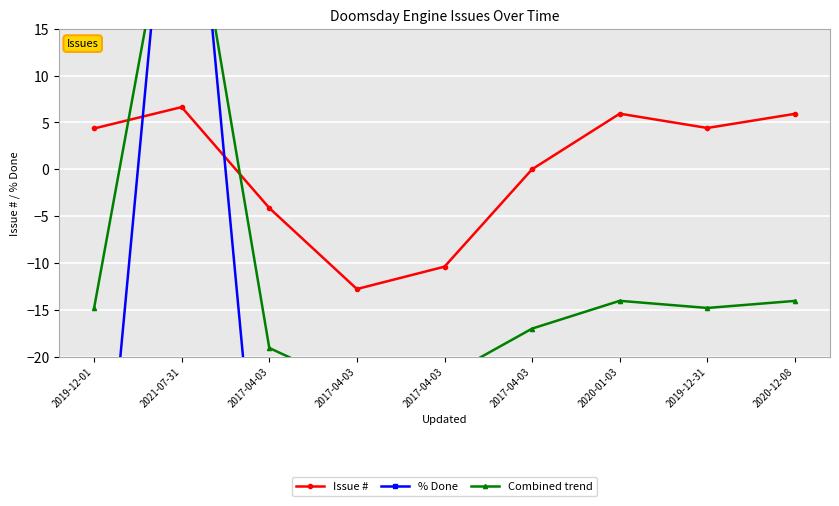

Reading left to right, transcribe all the data shown in this chart.

Issue #: 4.4	6.6	-4.1	-12.8	-10.4	0.0	5.9	4.4	5.9
% Done: -50.0	50.0	-50.0	-50.0	-50.0	-50.0	-50.0	-50.0	-50.0
Combined trend: -14.8	36.3	-19.1	-23.4	-22.2	-17.0	-14.0	-14.8	-14.0